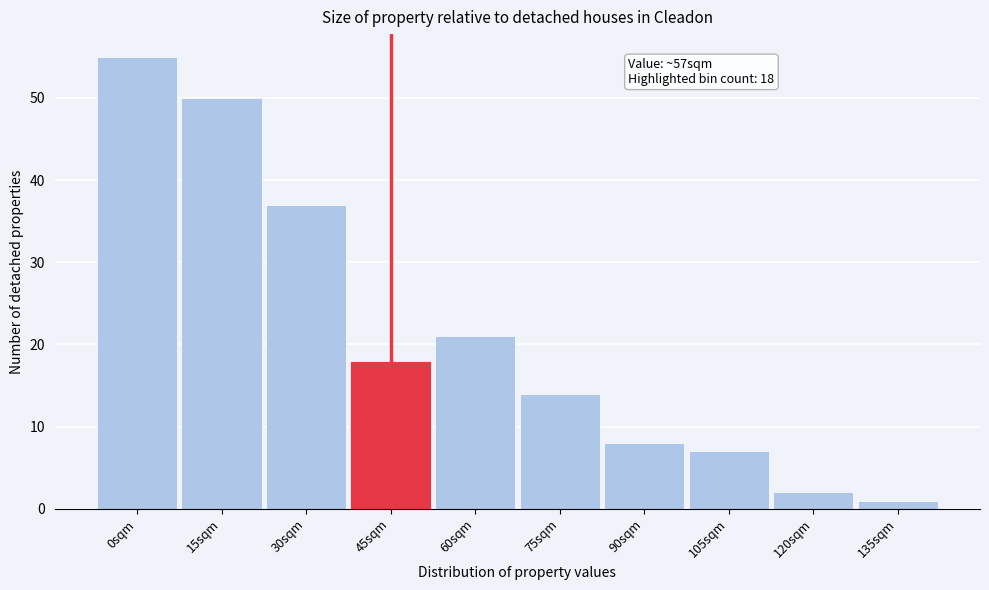

Reading left to right, extract all data points from this chart.

0sqm=55	15sqm=50	30sqm=37	45sqm=18	60sqm=21	75sqm=14	90sqm=8	105sqm=7	120sqm=2	135sqm=1